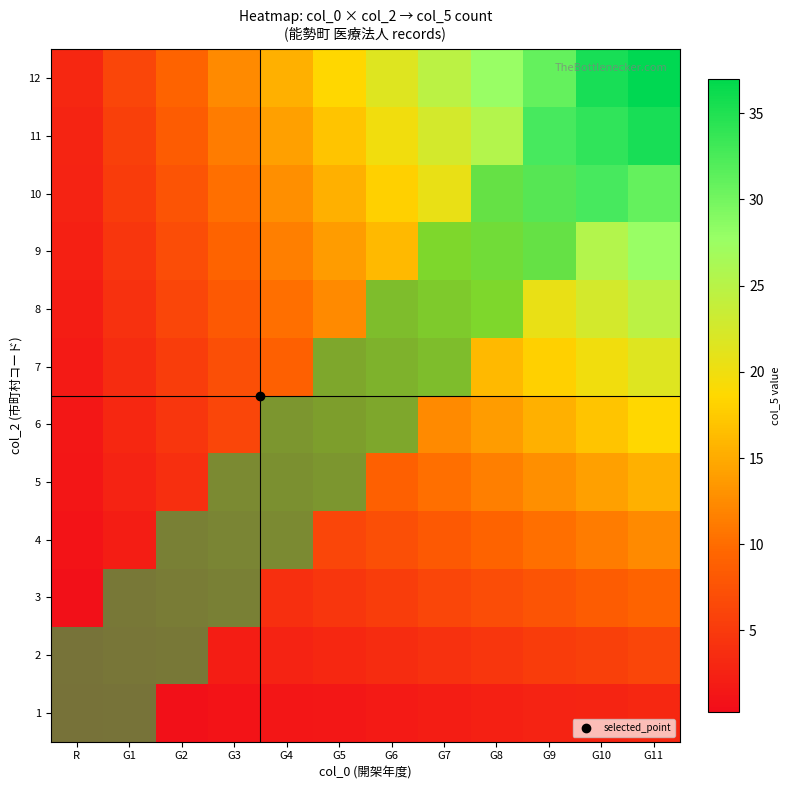

At how many categories does at least one series exceed 0?

12